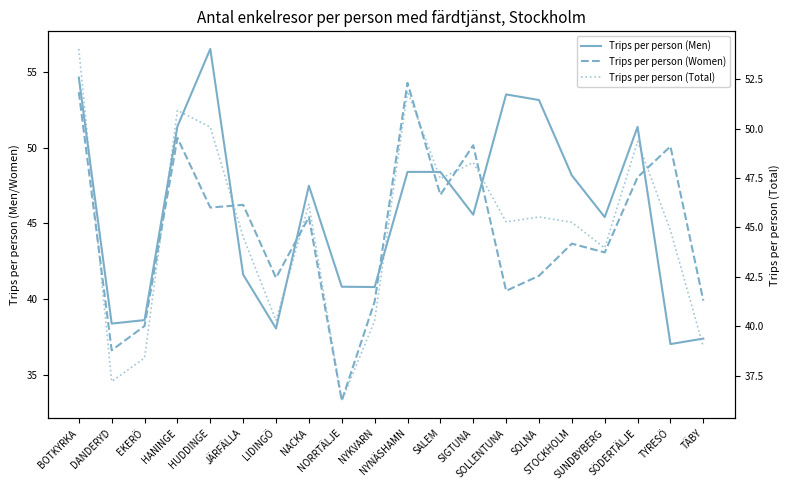

Rank the series by their average value, from highest to lowest.

Trips per person (Men), Trips per person (Total), Trips per person (Women)